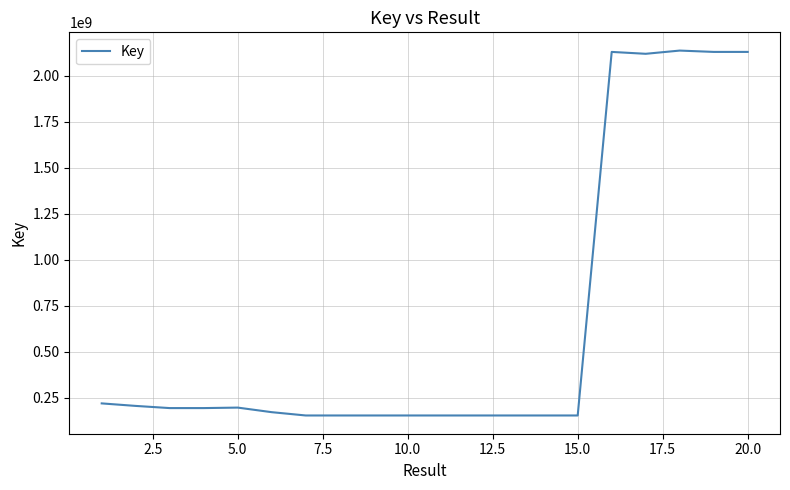

What is the greatest value displayed?

2137641560